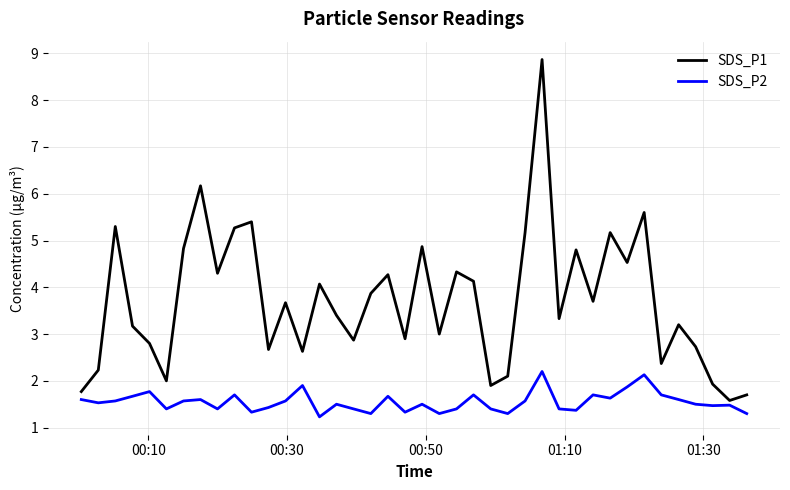

True or false: SDS_P2 and SDS_P1 intersect in this chart.

False